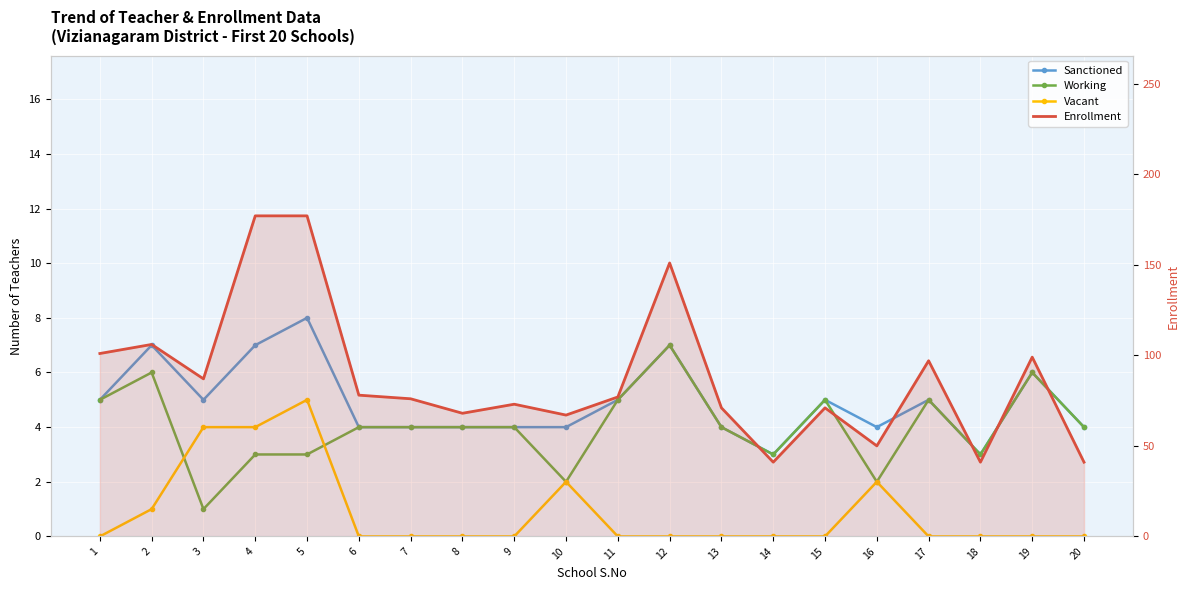

Which series has the largest total across all categories?

Enrollment